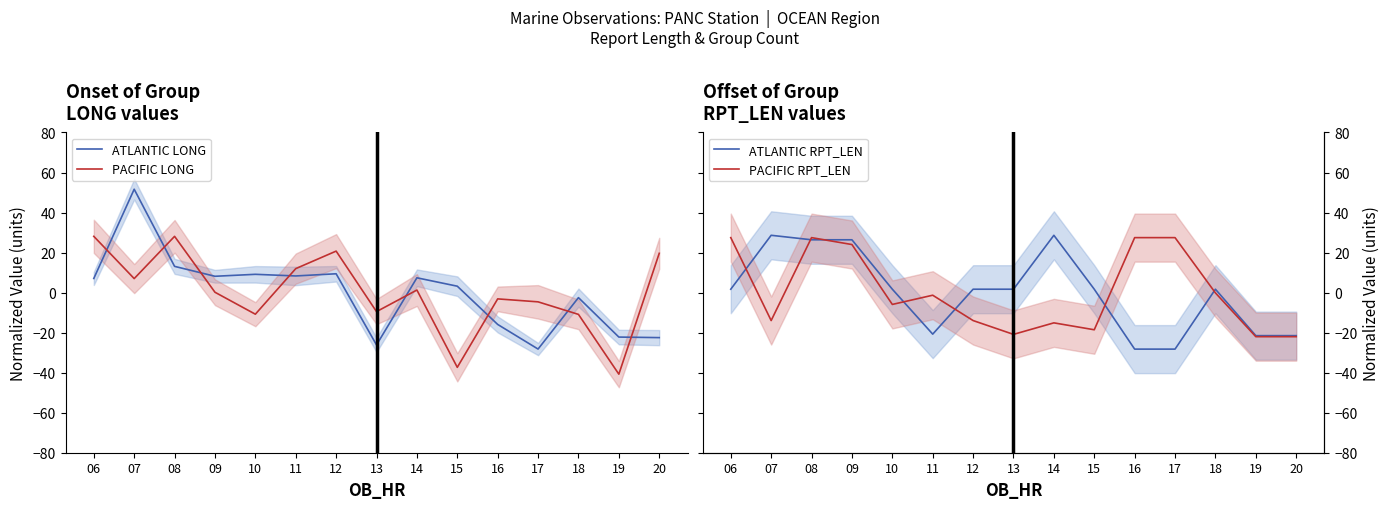

What are all the series names shown in the legend?

ATLANTIC LONG, PACIFIC LONG, ATLANTIC RPT_LEN, PACIFIC RPT_LEN